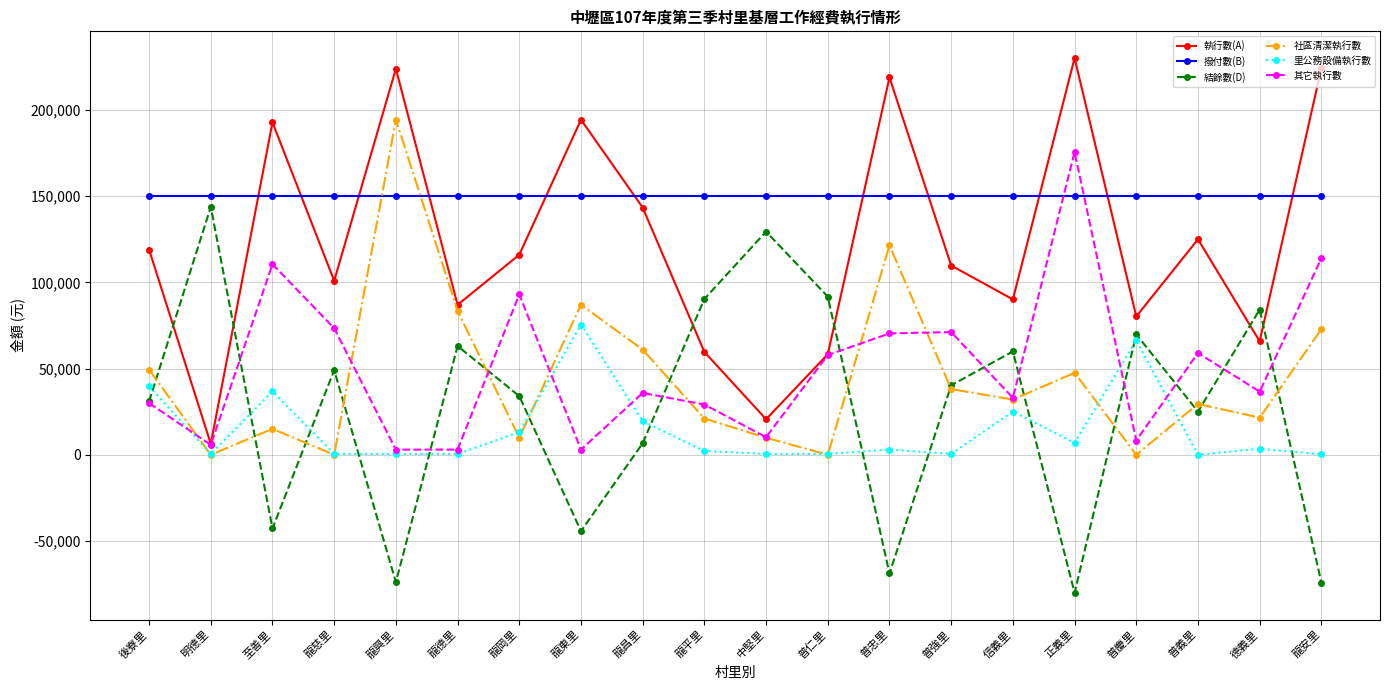

Does the chart have visible grid lines?

Yes